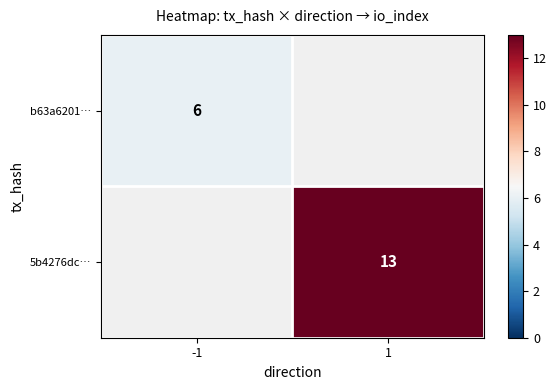

True or false: b63a6201… has a value of 8 at -1.

False